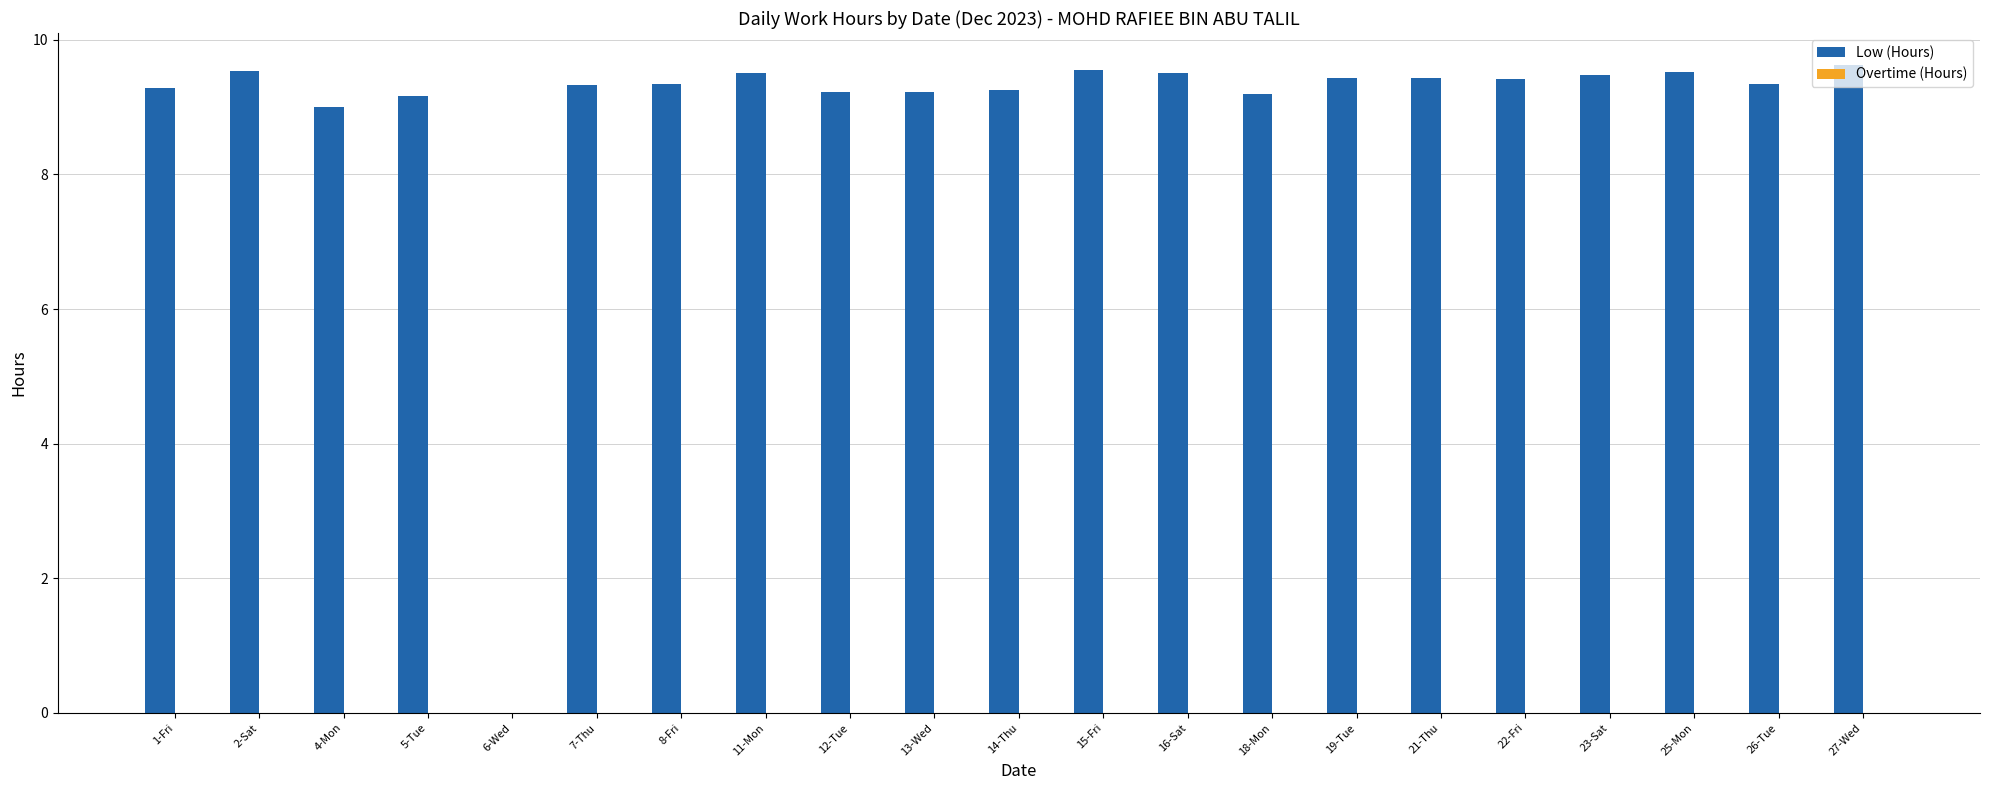

What is the sum of all values?

187.4